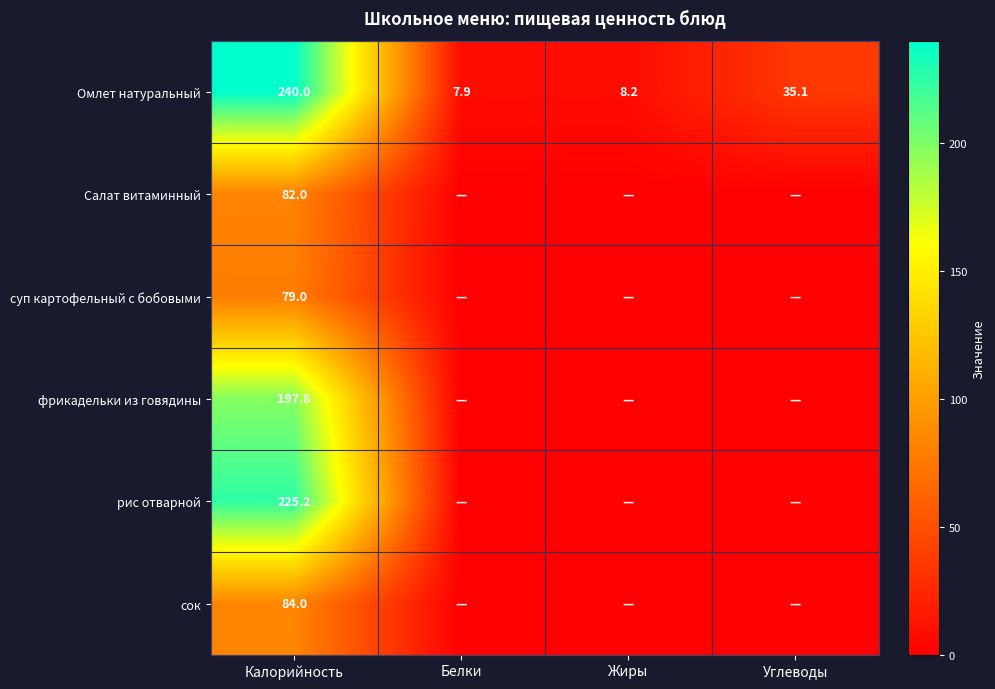

Rank the series at Калорийность from highest to lowest value.

Омлет натуральный, рис отварной, фрикадельки из говядины, сок, Салат витаминный, суп картофельный с бобовыми